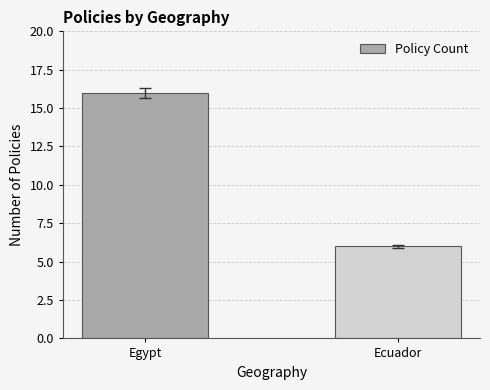

Does the chart contain stacked bars?

No